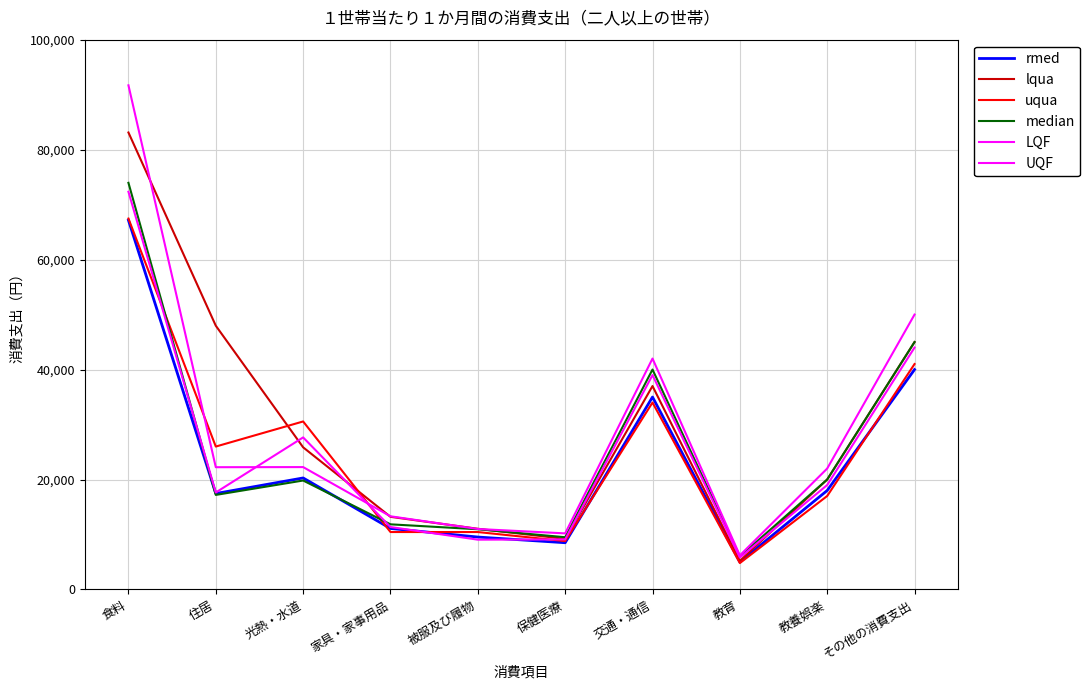

Which series changed the most between 保健医療 and その他の消費支出?

LQF